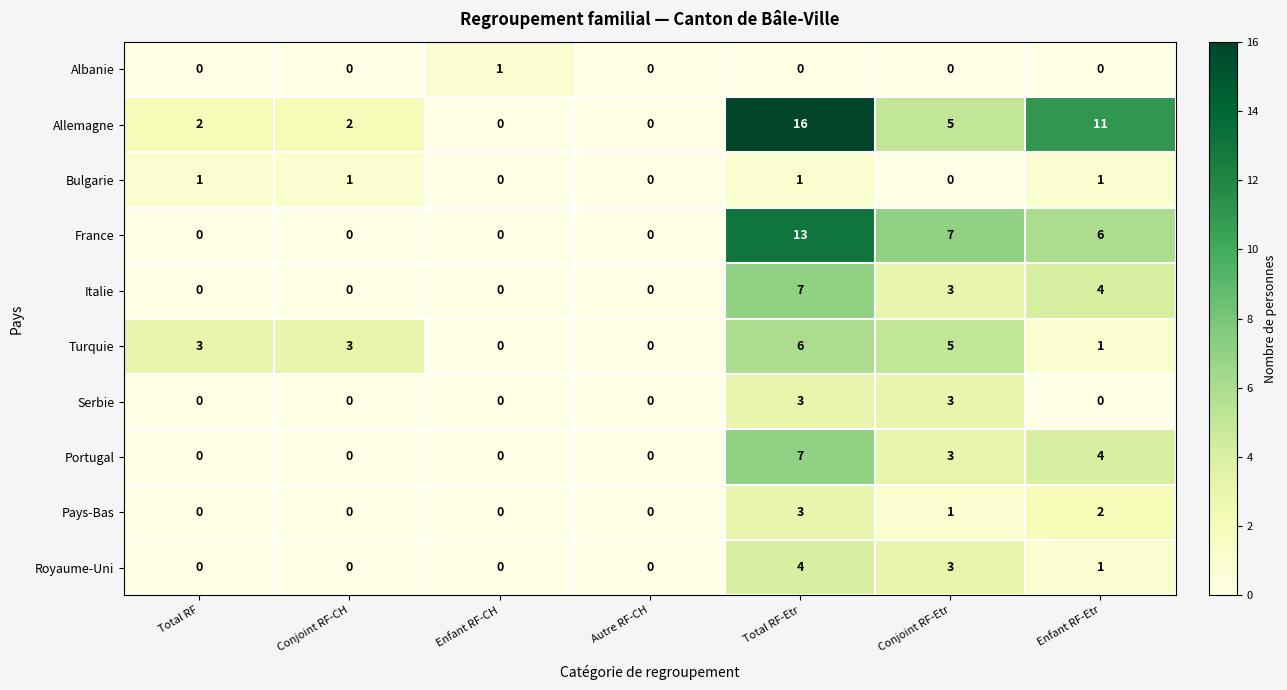

Which series has the largest total across all categories?

Allemagne